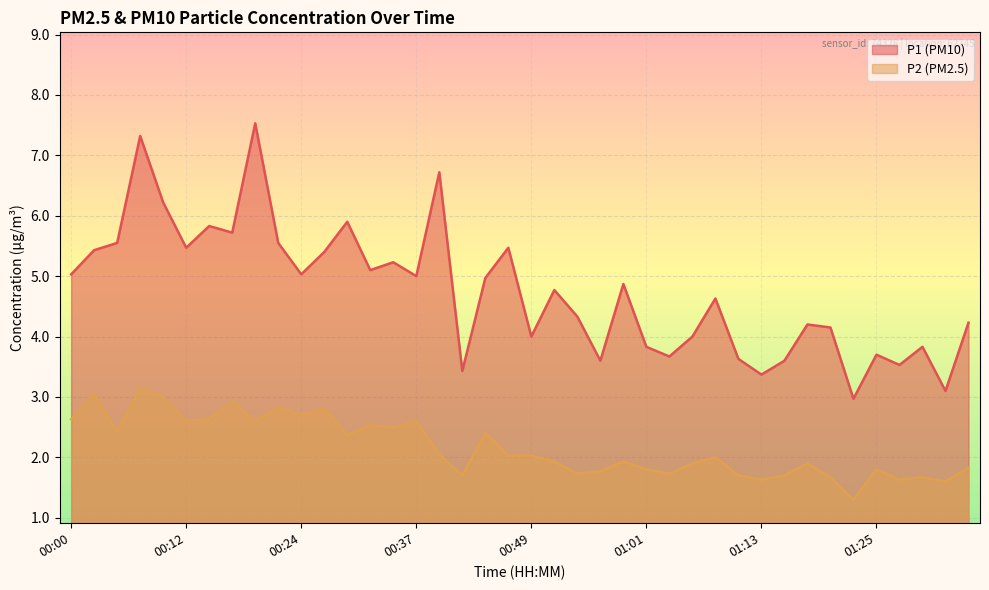

Where is P1 nearest to the value 5?

00:37